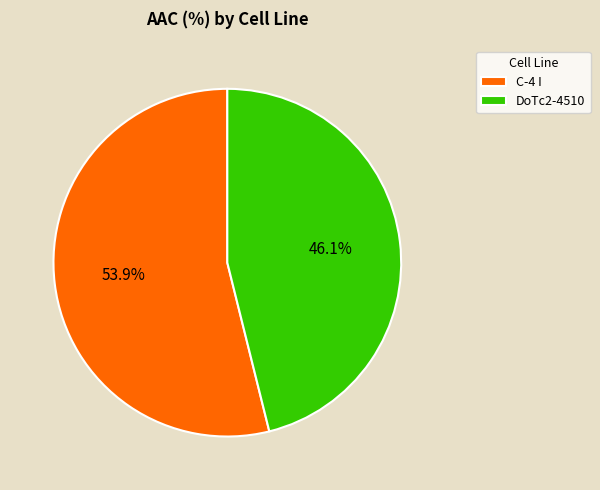

Count the number of slices in the pie.

2